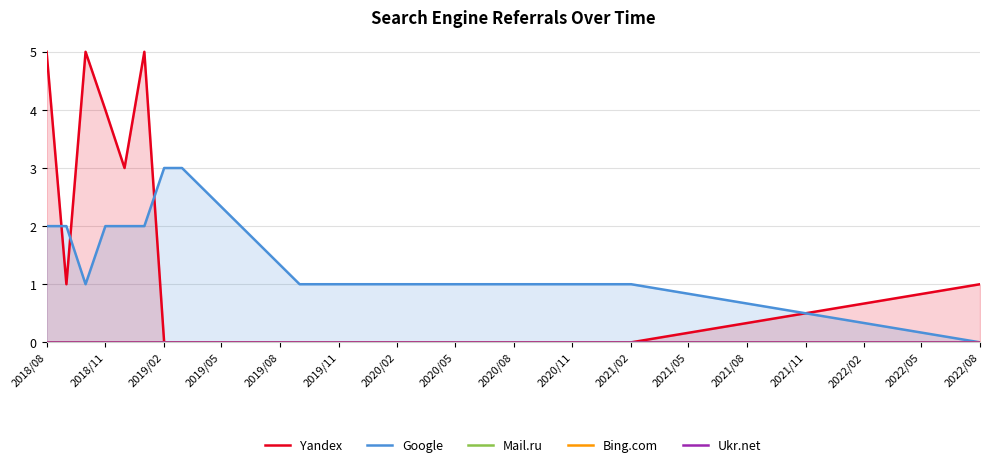

True or false: Google and Mail.ru cross at least once.

False